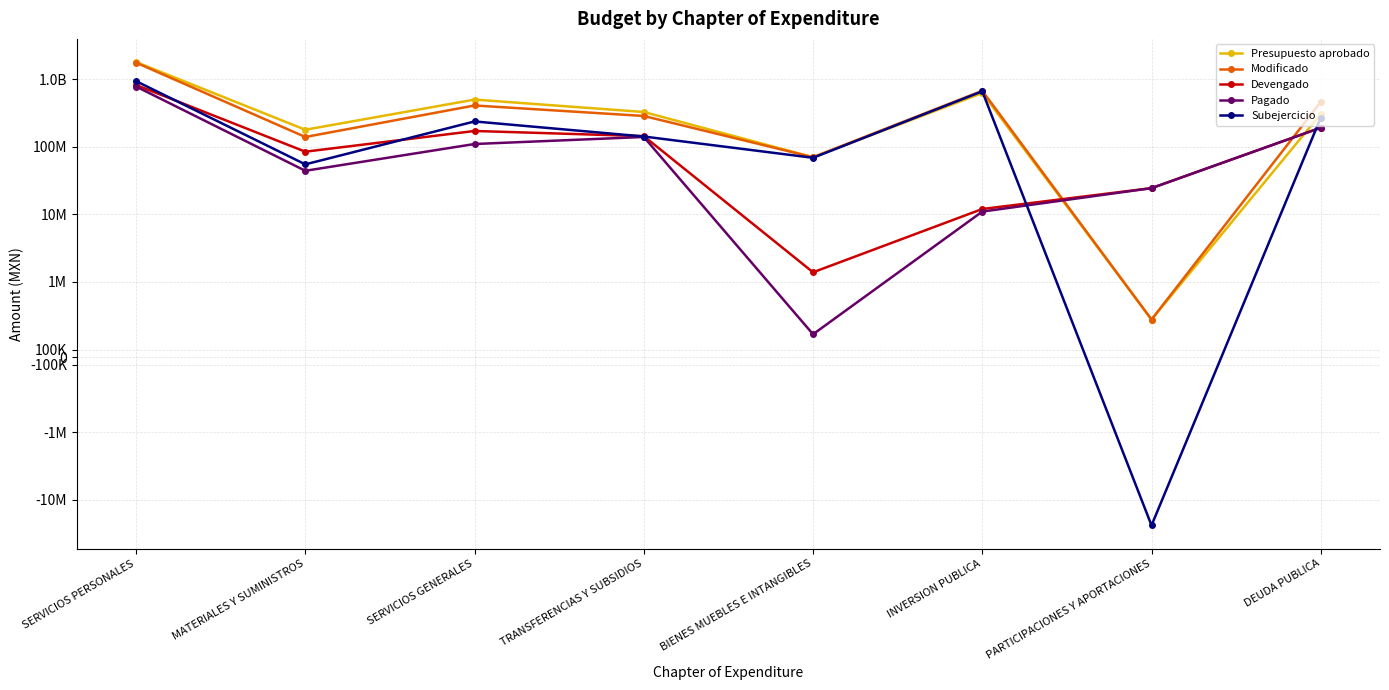

What is the difference between the second highest and minimum values in the Pagado series?

191244139.9